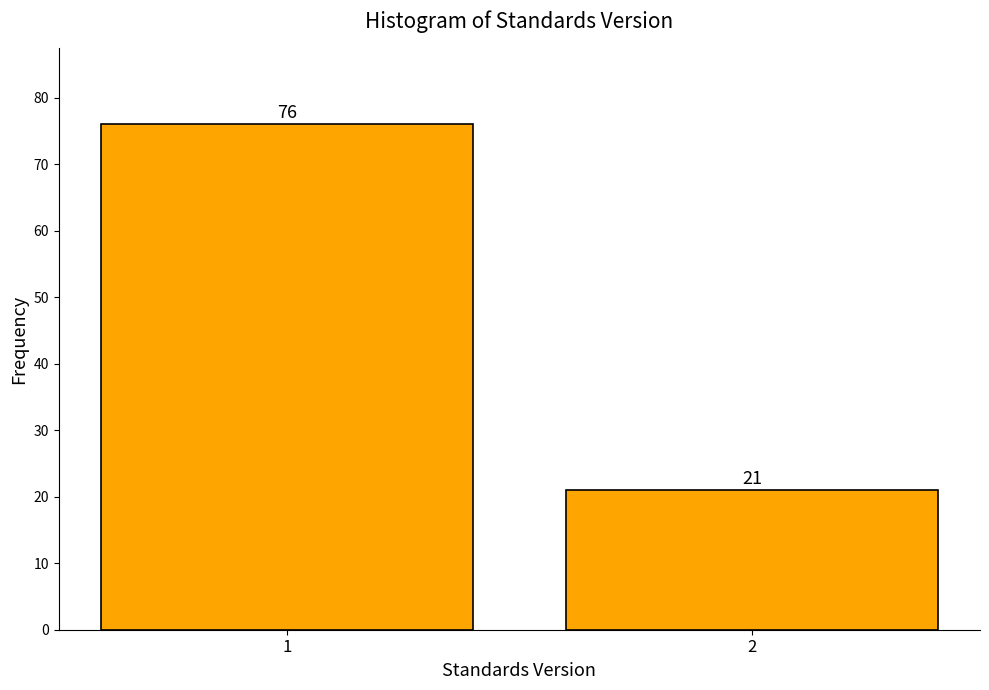

Reading left to right, list all the values displayed in this chart.

1=76	2=21